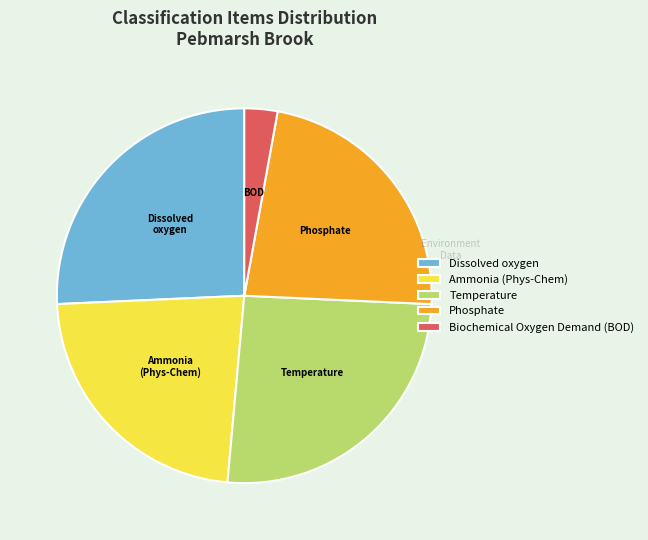

Is there a majority slice in this chart?

No